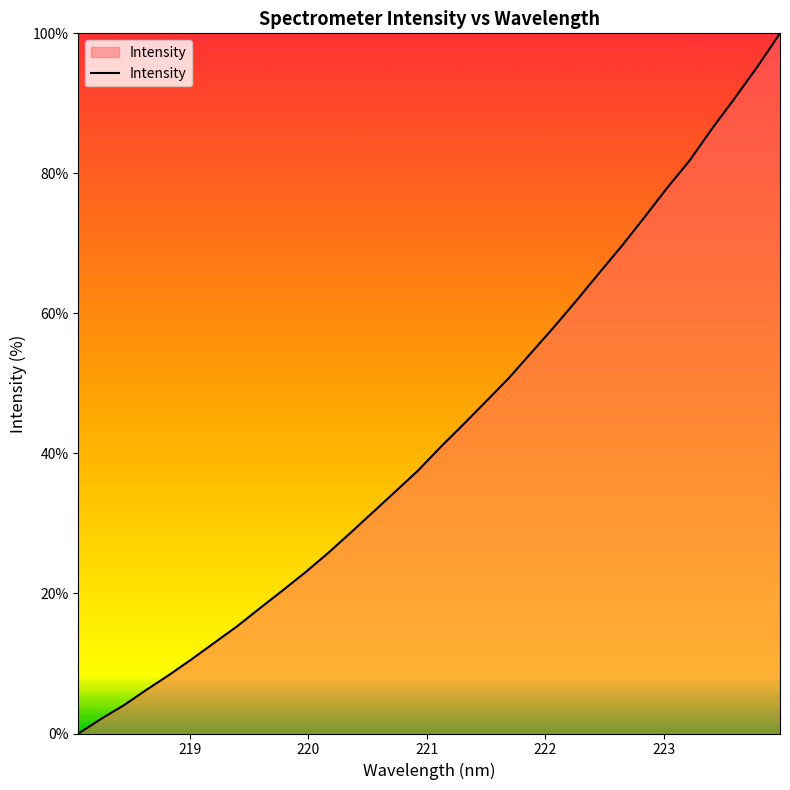

What is the greatest value displayed?

100.0